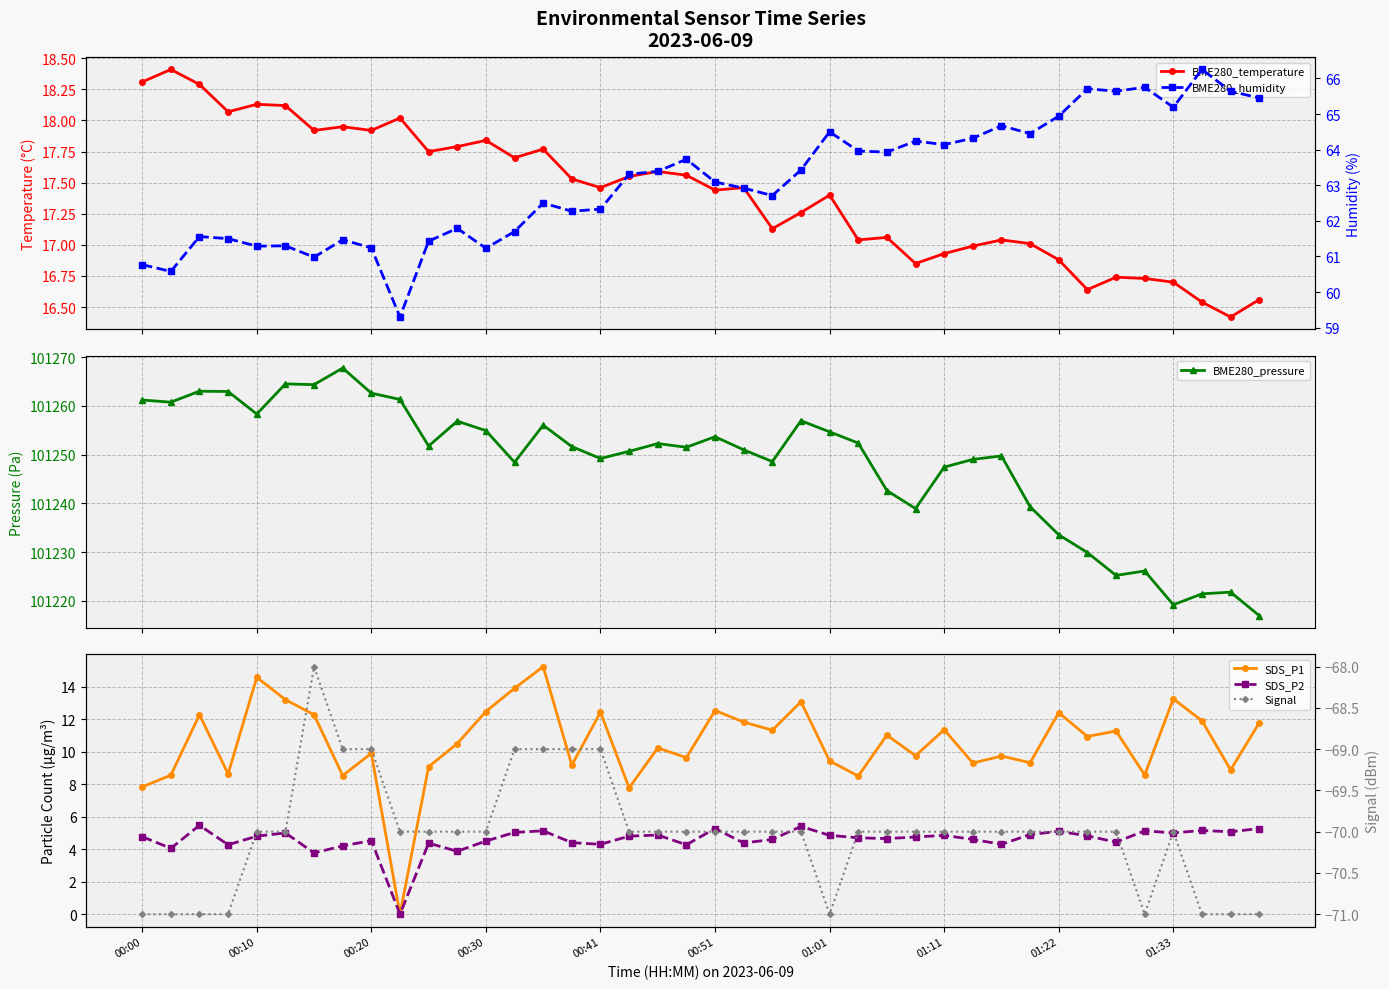

What is the maximum value for BME280_pressure?

101267.8